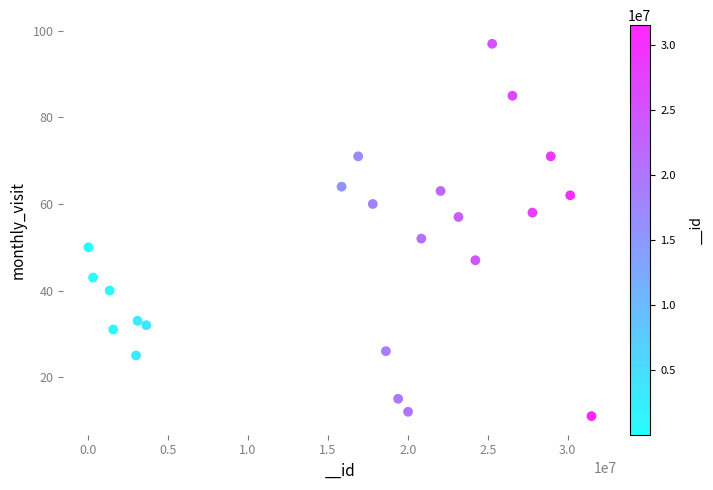

What Y value in the scatter plot is closest to 54?

52